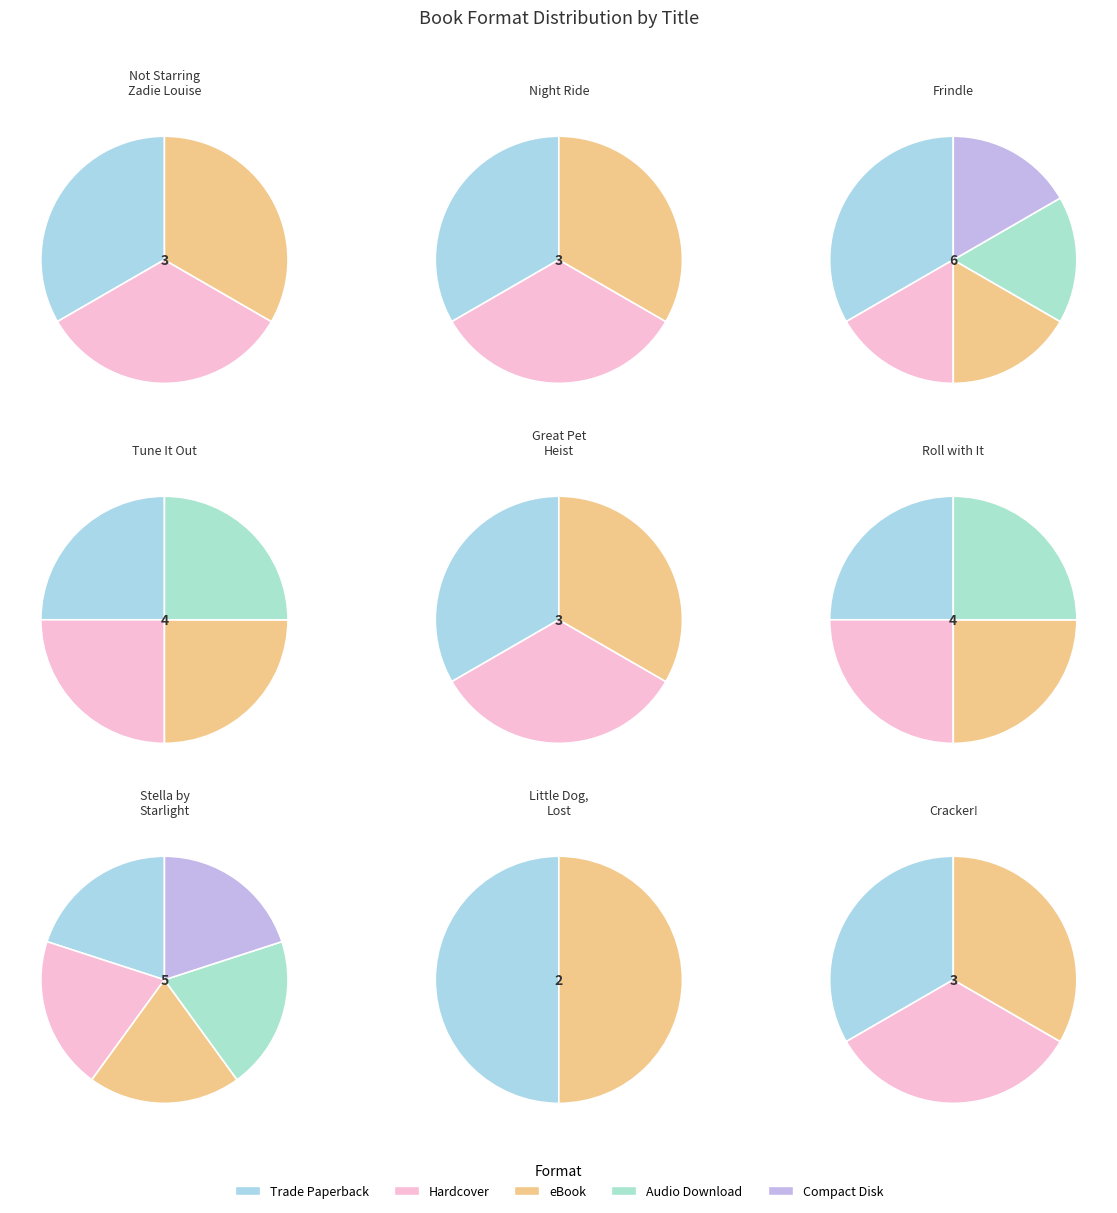

To the nearest percent, what is the difference between the largest and smallest slice percentages?

17%